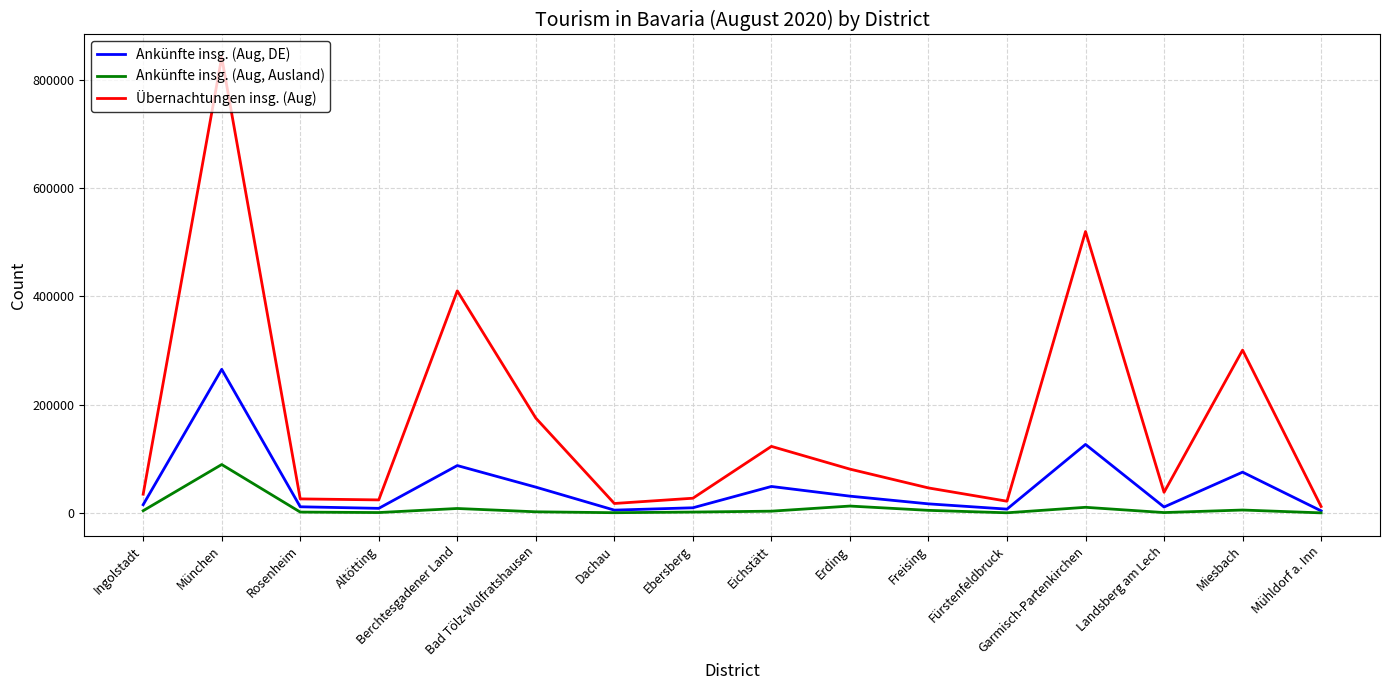

At which category is the sum across all series the highest?

München